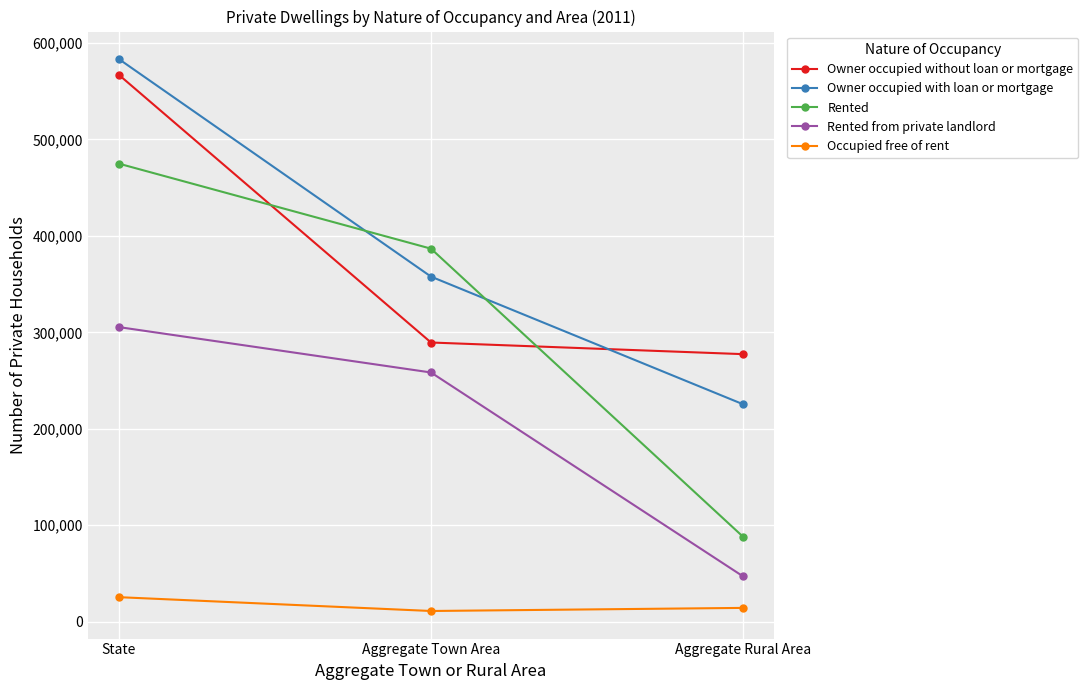

How many categories are shown in the chart?

3